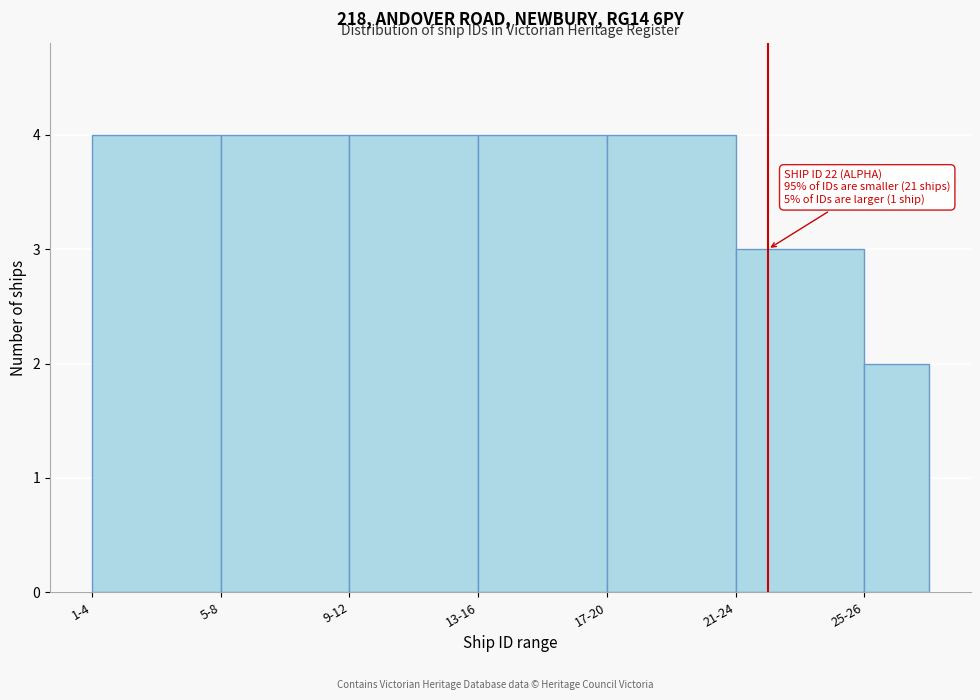

Reading left to right, what are all the values shown in this chart?

4	4	4	4	4	3	2